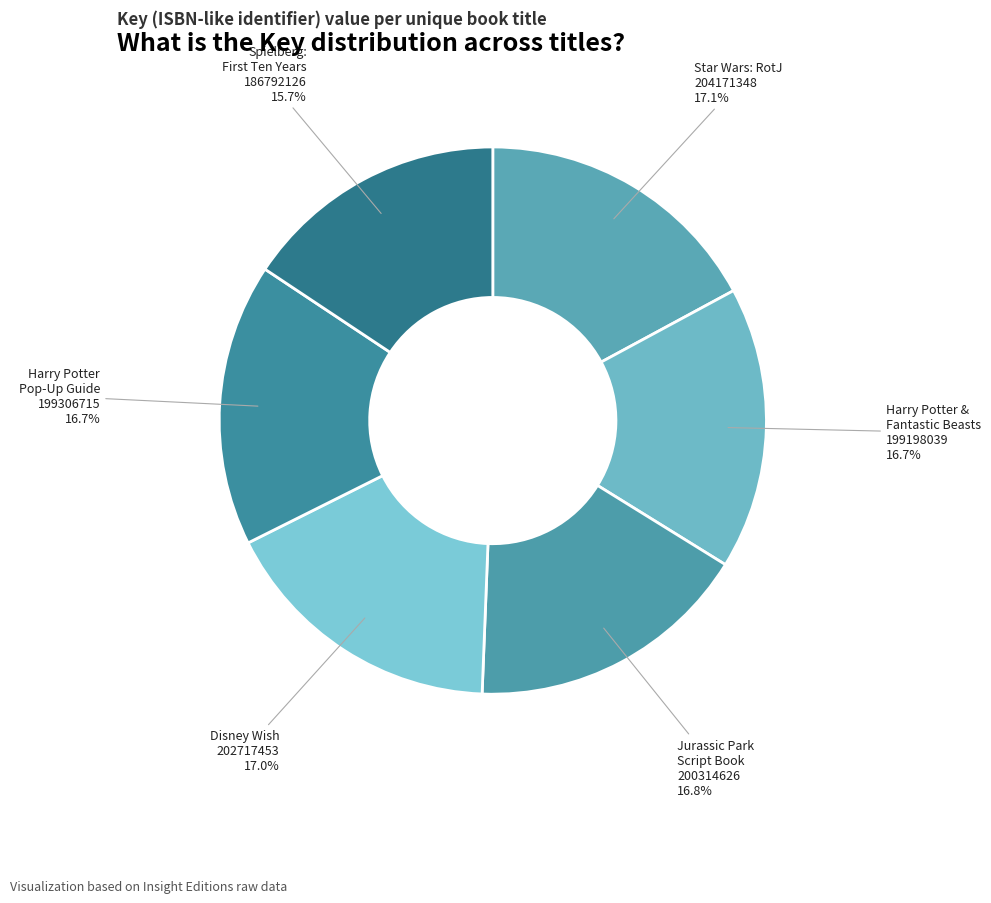

Which slice is the smallest?

Spielberg: First Ten Years 186792126